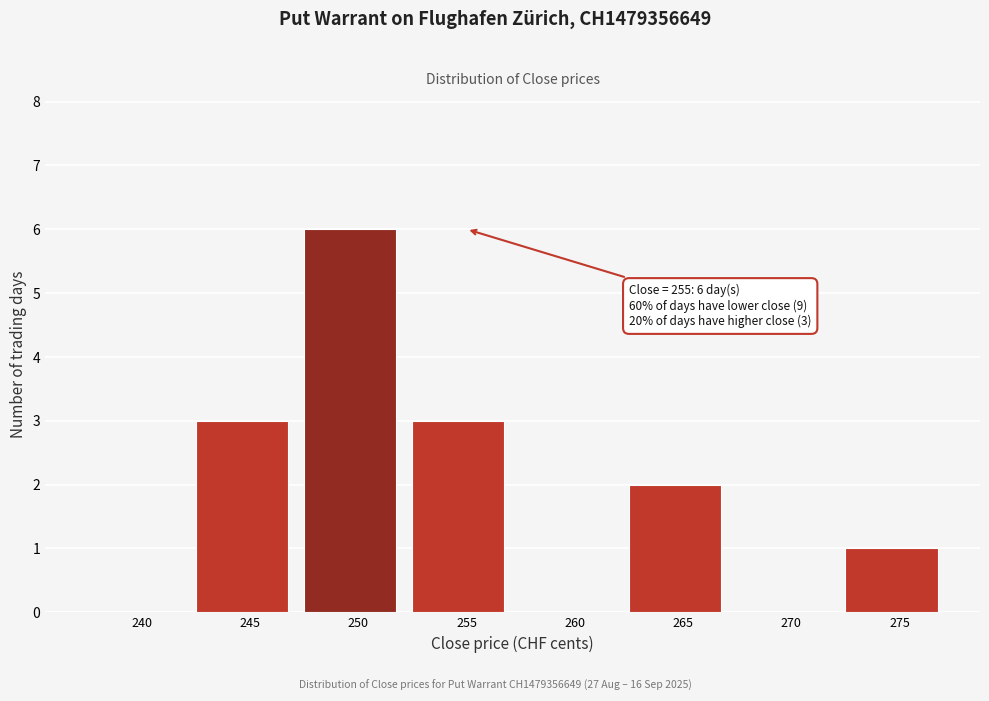

Reading left to right, what are all the values shown in this chart?

240=0	245=3	250=6	255=3	260=0	265=2	270=0	275=1